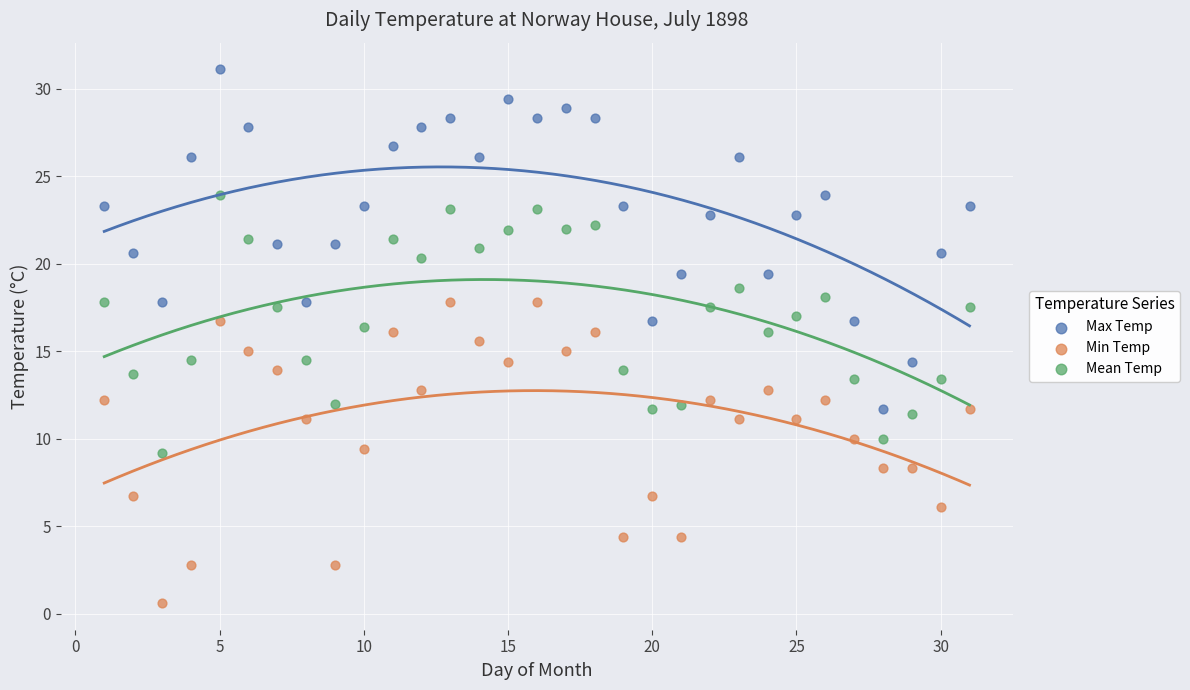

Across all data points, what is the range of Y values (max minus min)?

30.5